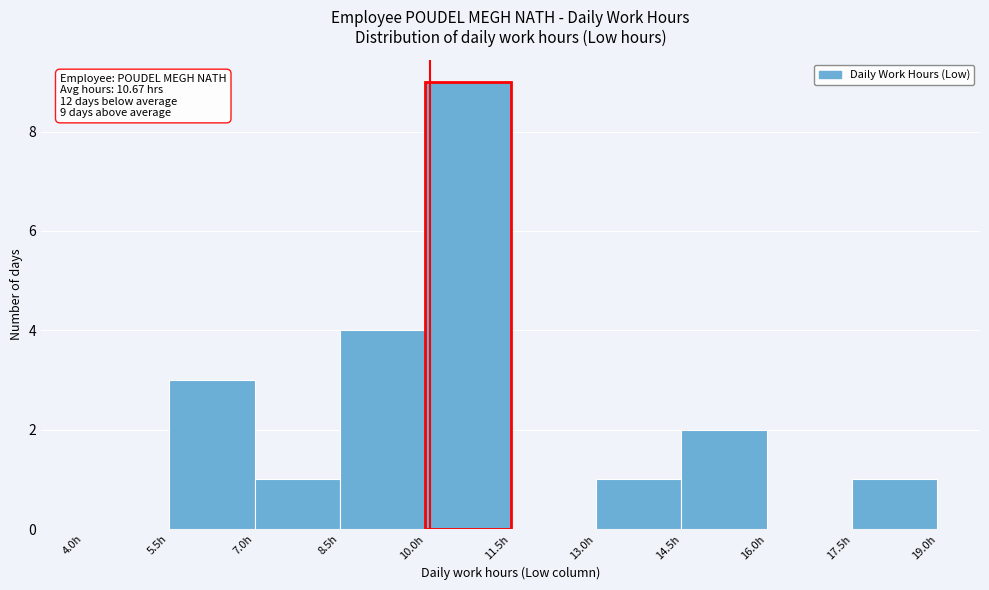

Which range on the x-axis has the tallest bar?

10.0 to 11.5